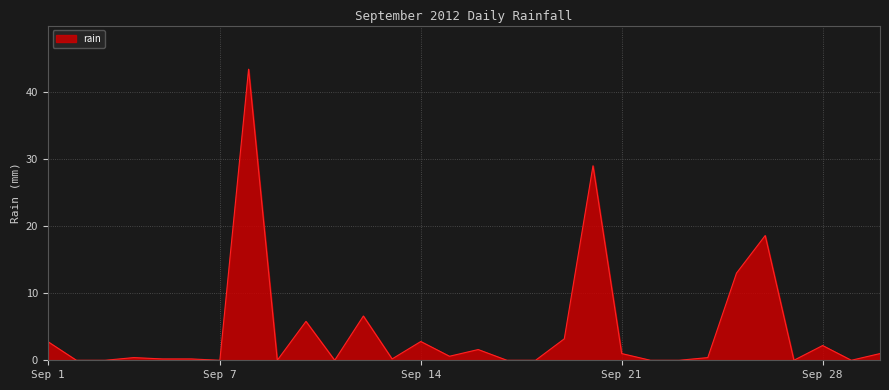

What is the difference between the maximum and minimum values?

43.4